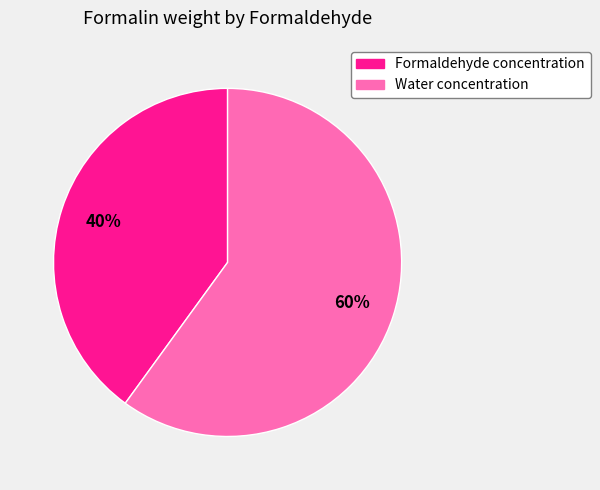

Which slice is the largest?

Water concentration